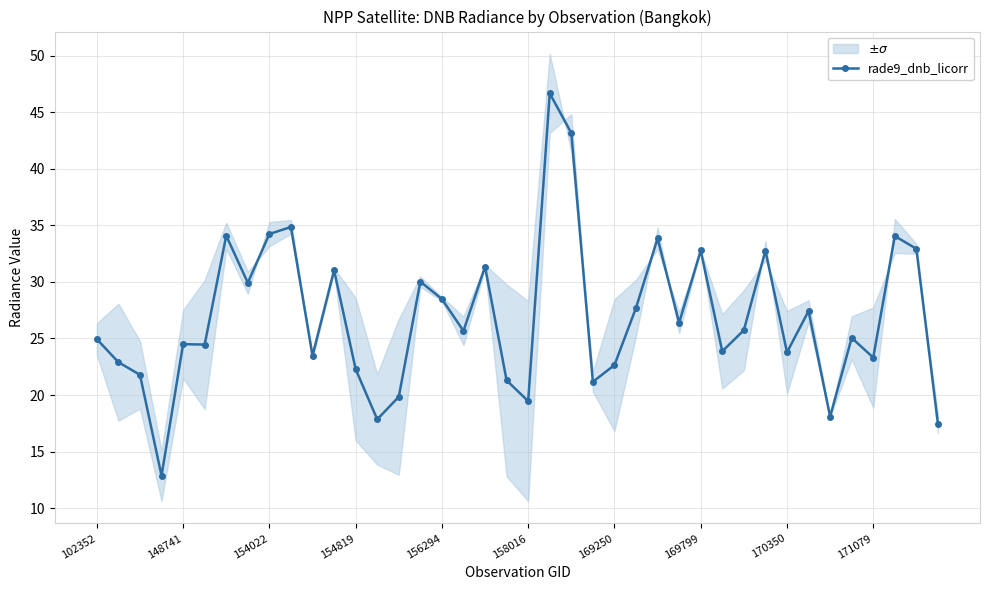

What is the difference between the maximum and second lowest values?

29.2